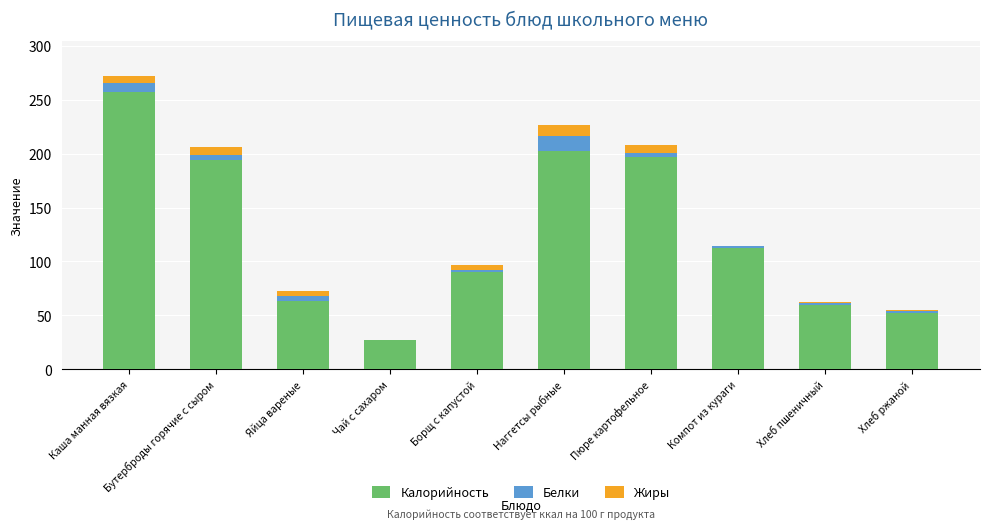

What are all the series names shown in the legend?

Калорийность, Белки, Жиры